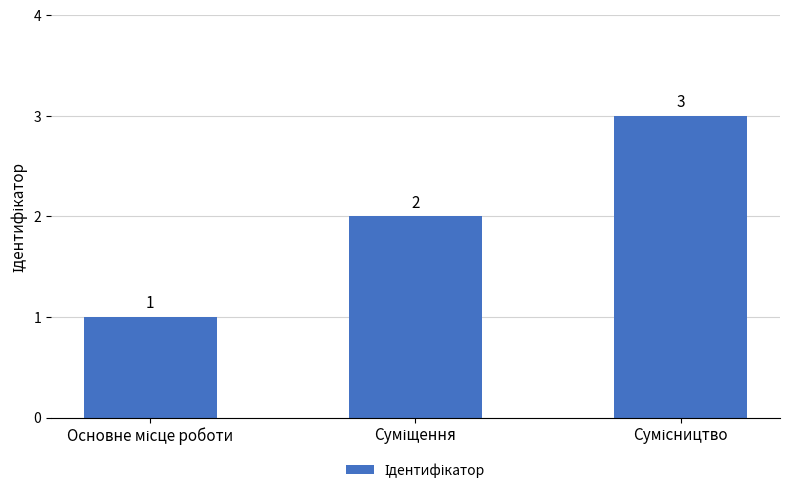

Count the values in the range 1 to 3.

3